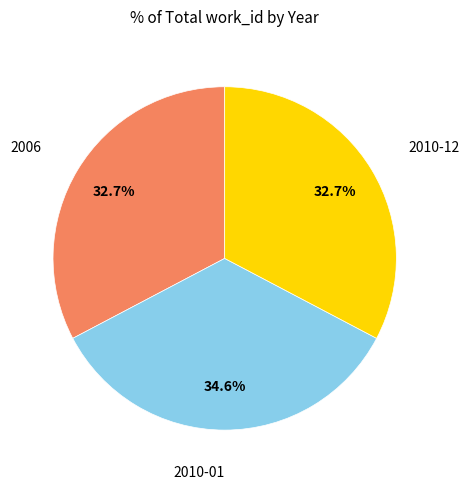

Is there a majority slice in this chart?

No